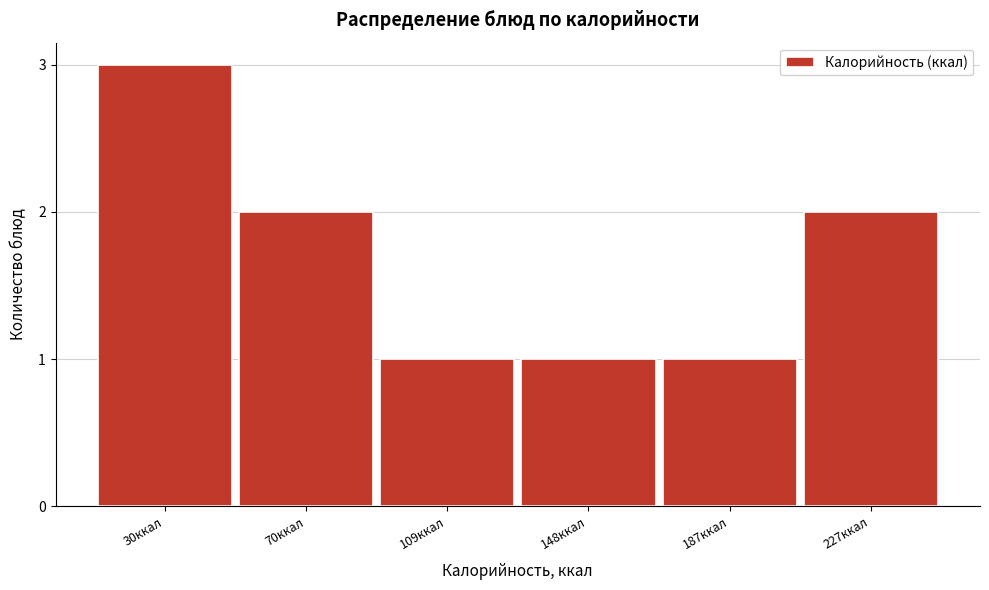

Reading left to right, what are all the values shown in this chart?

30ккал=3	70ккал=2	109ккал=1	148ккал=1	187ккал=1	227ккал=2